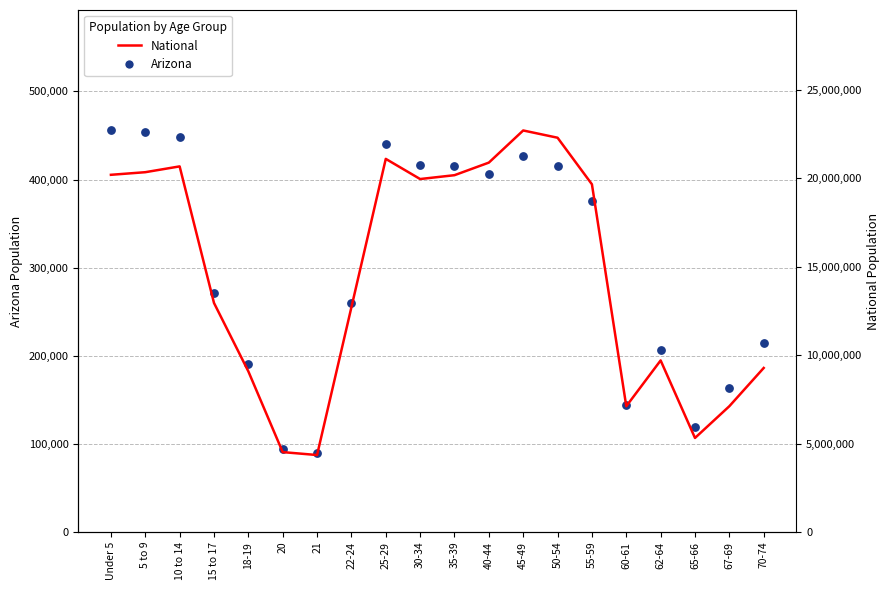

Is the value of National at 10 to 14 greater than the value of Arizona at 22-24?

Yes